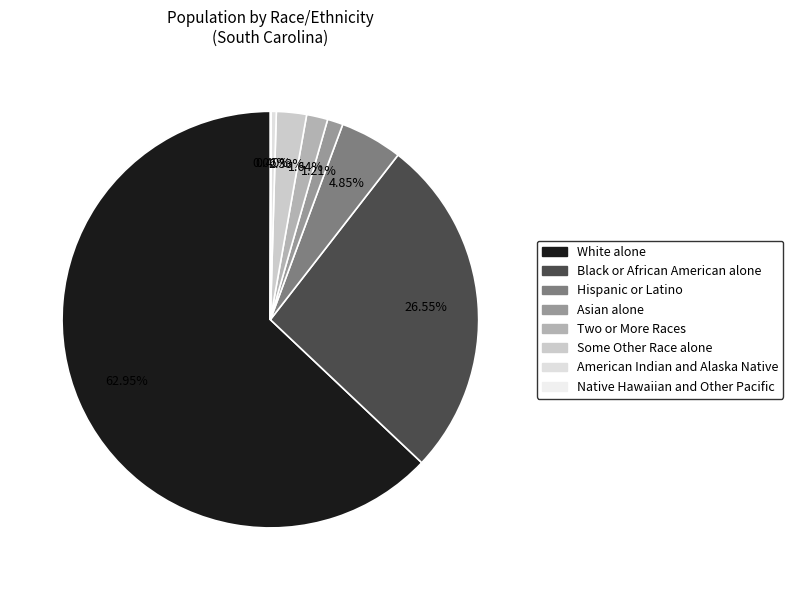

True or false: White alone accounts for 68% of the total.

False